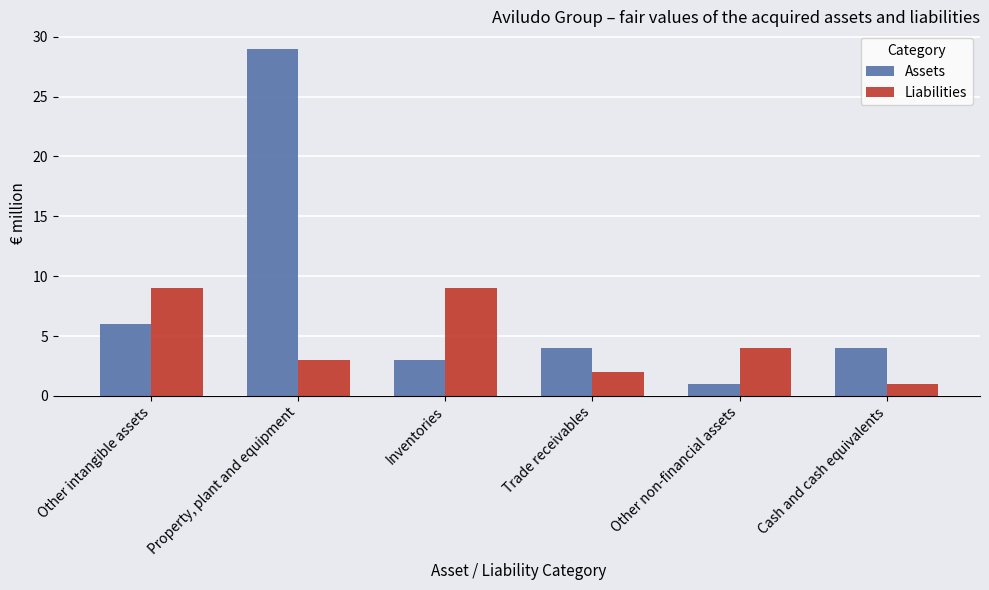

Count the number of categories in the chart.

6